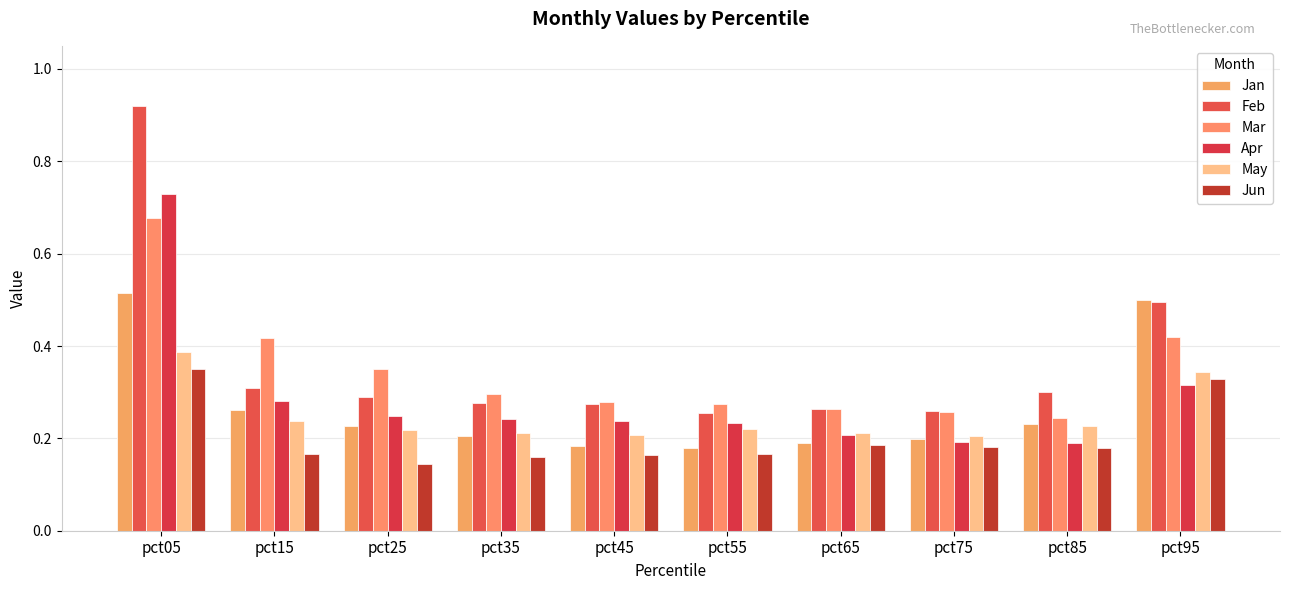

The value of Mar at pct85 is 0.4. True or false?

False